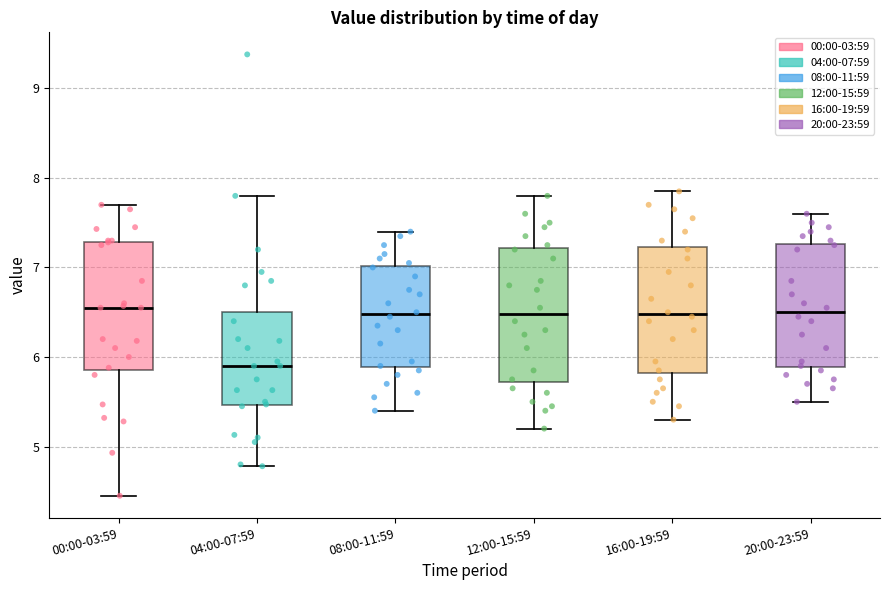

Reading left to right, read every box against the y-axis: the position of its median line, the range the box covers, and the ends of its whiskers. The values are not printed on the chart, so give them approximately, as read against the axis.

00:00-03:59: median 6.6, box 5.9 to 7.3, whiskers 4.5 to 7.7
04:00-07:59: median 5.9, box 5.5 to 6.5, whiskers 4.8 to 7.8
08:00-11:59: median 6.5, box 5.9 to 7.0, whiskers 5.4 to 7.4
12:00-15:59: median 6.5, box 5.7 to 7.2, whiskers 5.2 to 7.8
16:00-19:59: median 6.5, box 5.8 to 7.2, whiskers 5.3 to 7.9
20:00-23:59: median 6.5, box 5.9 to 7.3, whiskers 5.5 to 7.6